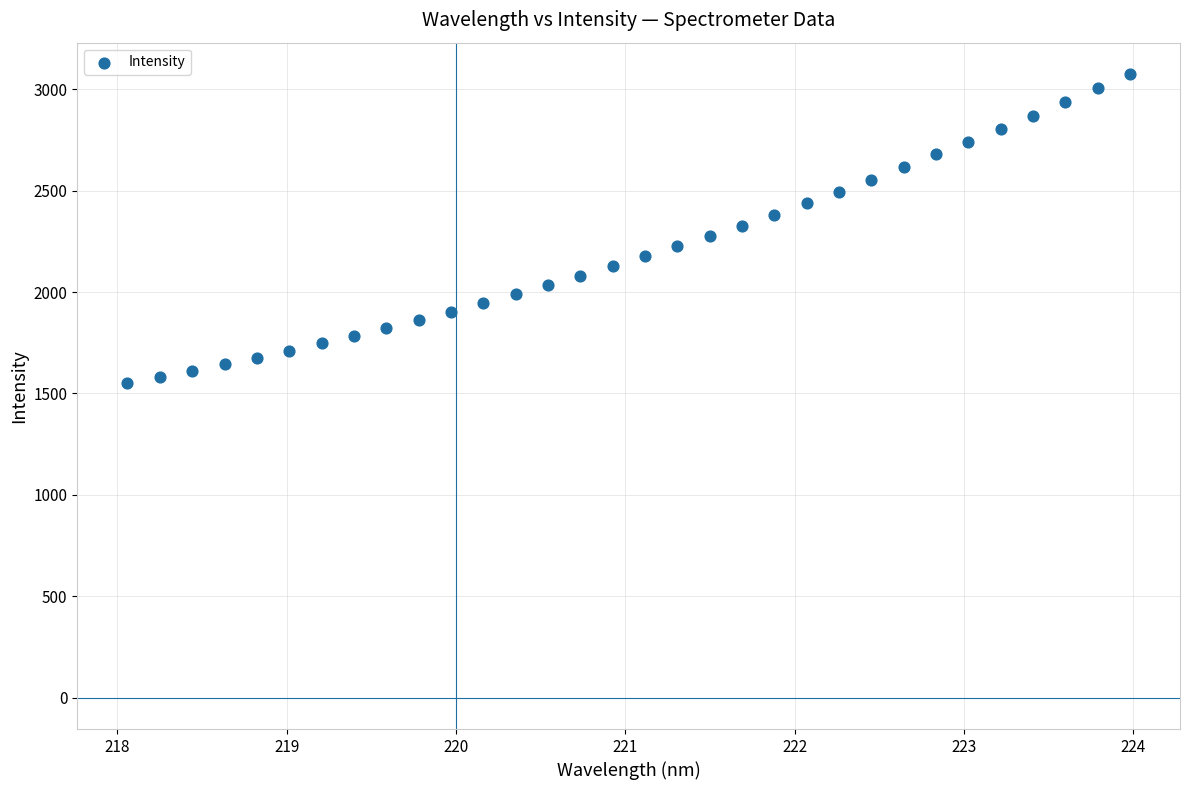

What is the range of X values (max minus min)?

5.9